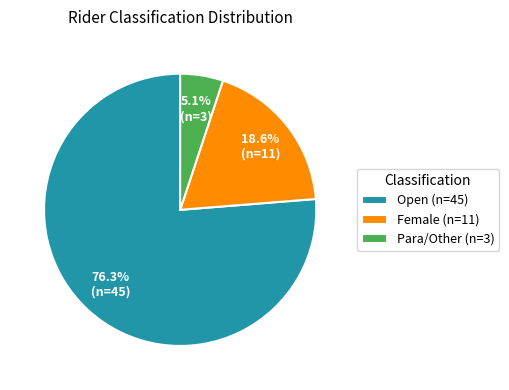

Which has a higher value, Para/Other (n=3) or Female (n=11)?

Female (n=11)